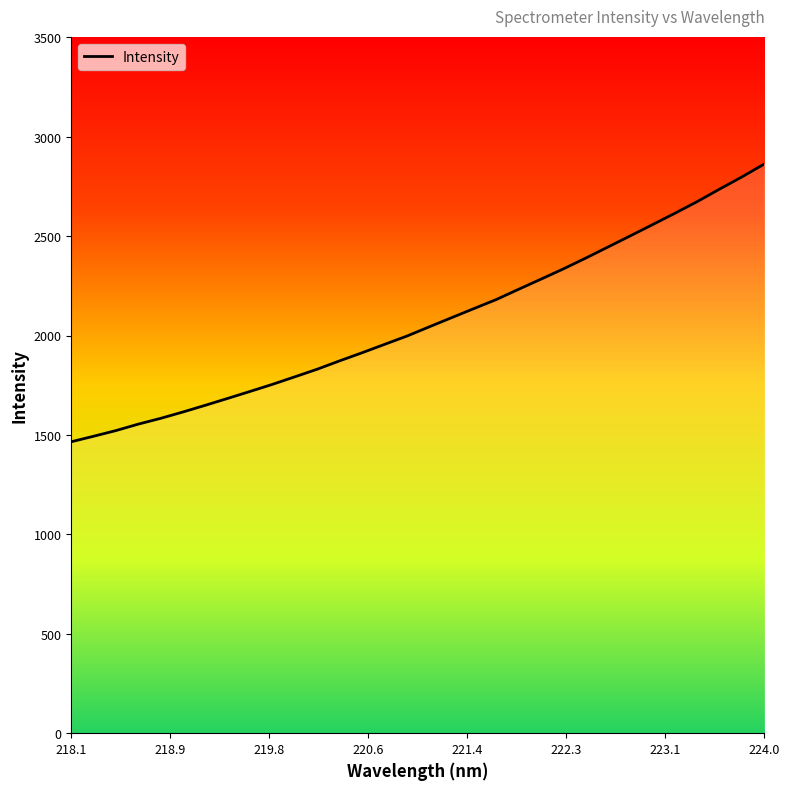

What is the difference between the maximum and minimum values?

1397.3